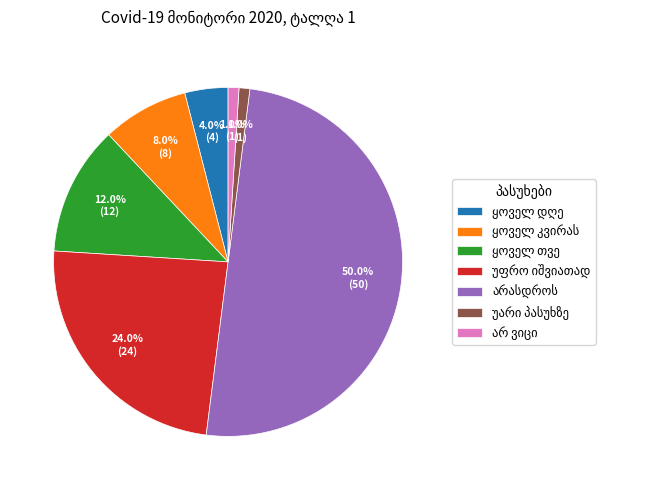

Does any single category account for the majority?

No